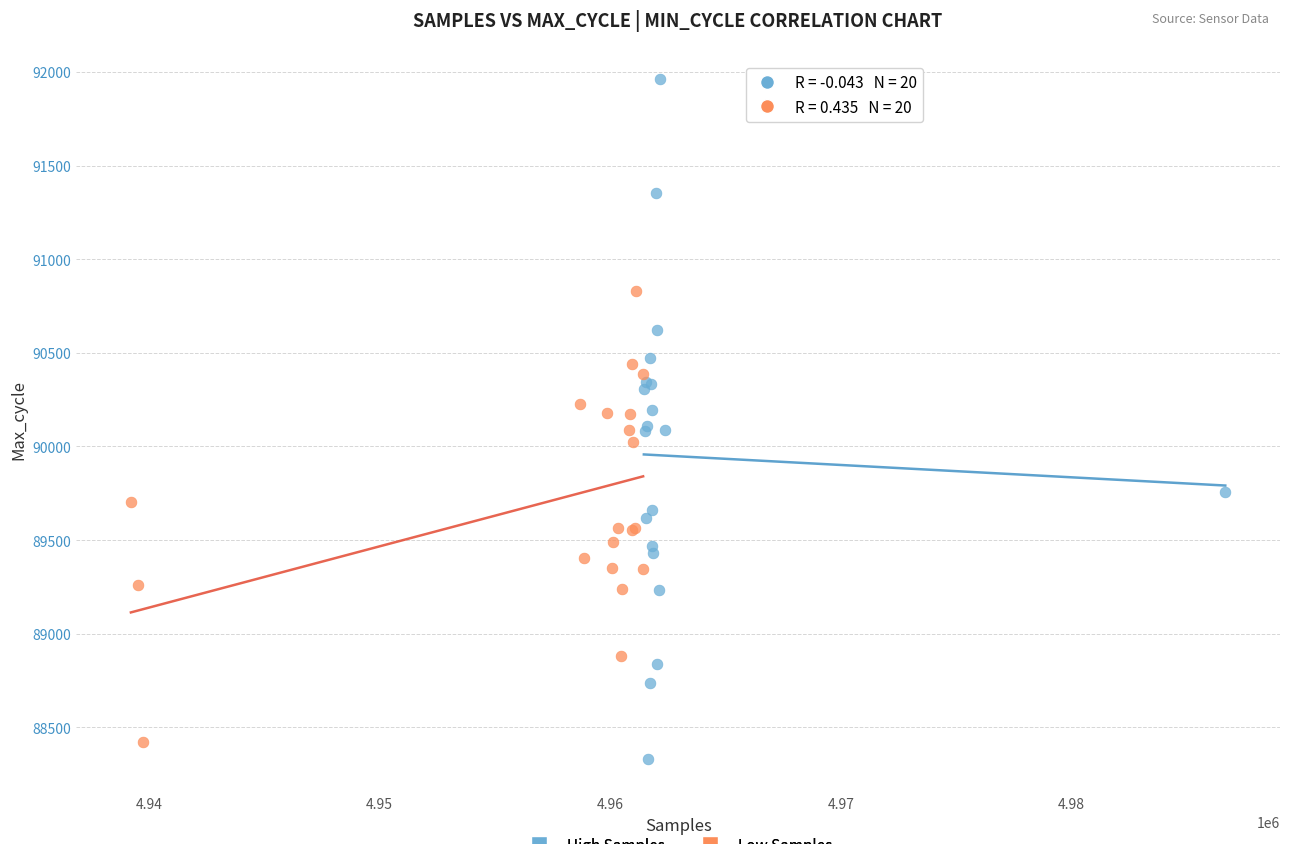

Which series reaches the maximum Y coordinate?

High Samples